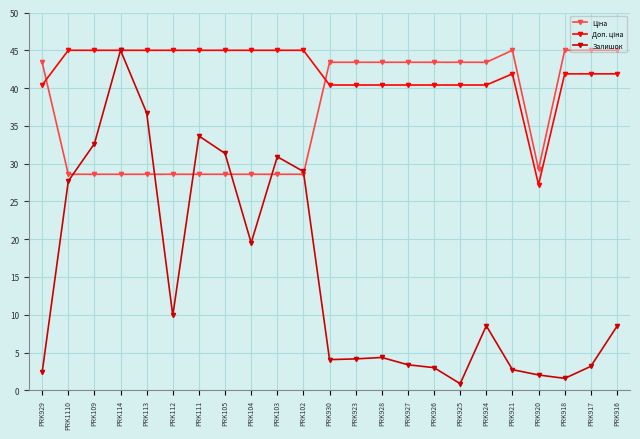

Which category has the lowest value across all series?

PRK925